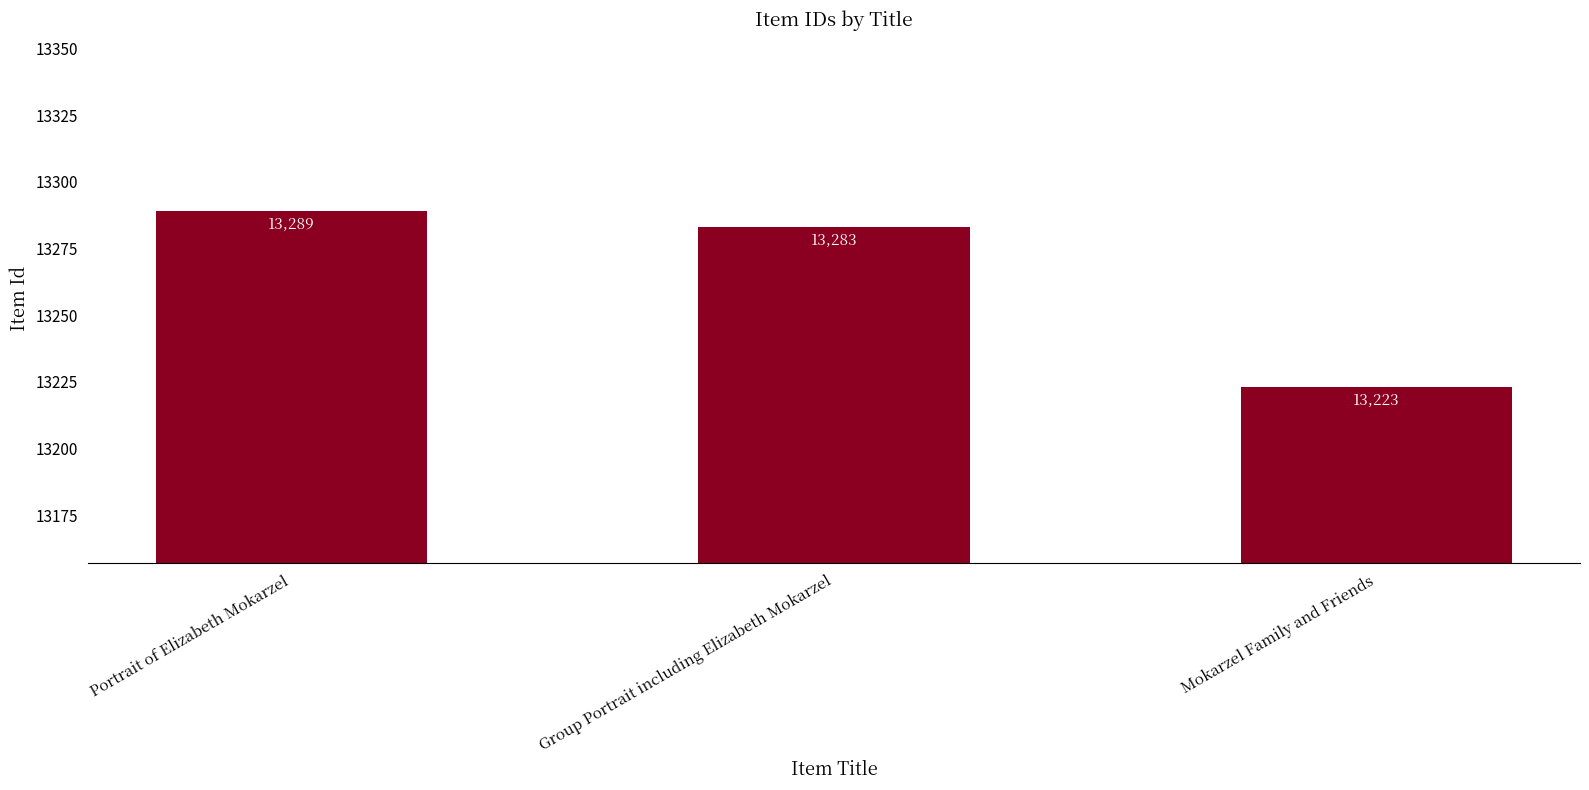

At which label does the data first exceed 13283?

Portrait of Elizabeth Mokarzel